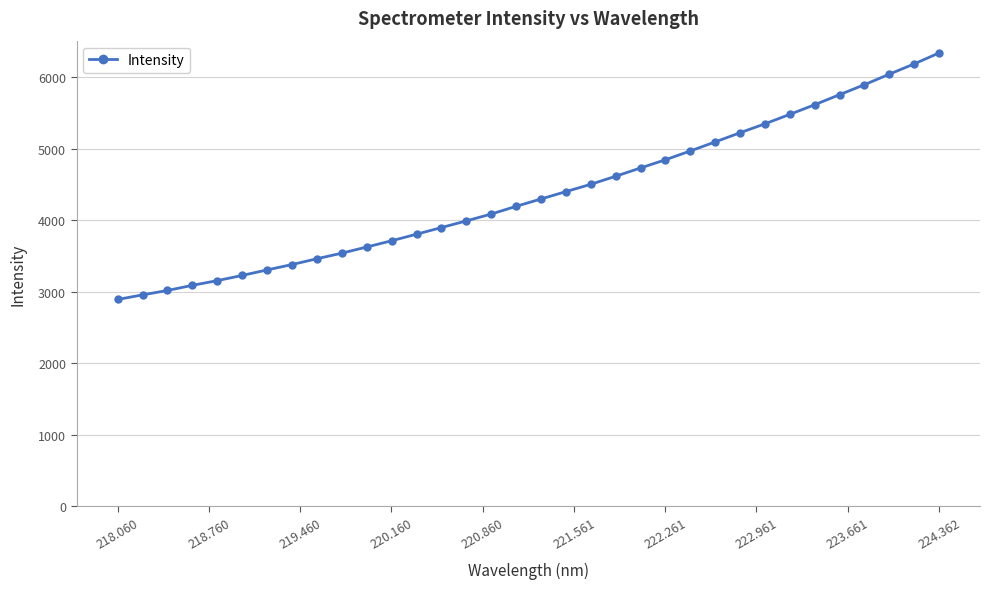

Count the number of values greater than 4300.

17